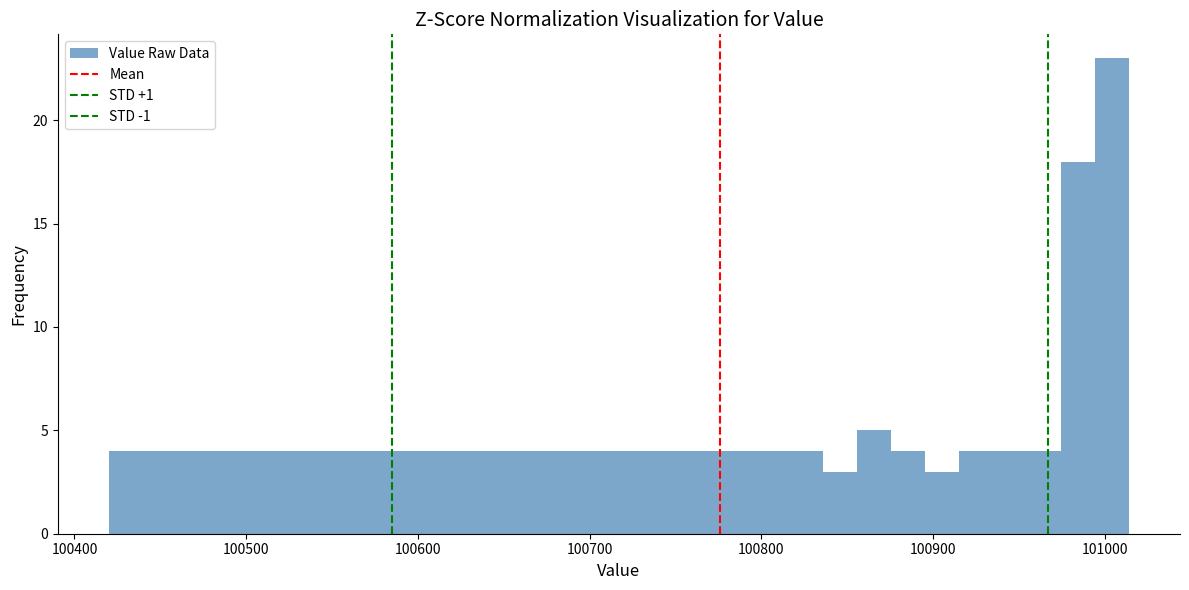

Read against the x-axis, roughly where is the centre of the tallest bar?

101000